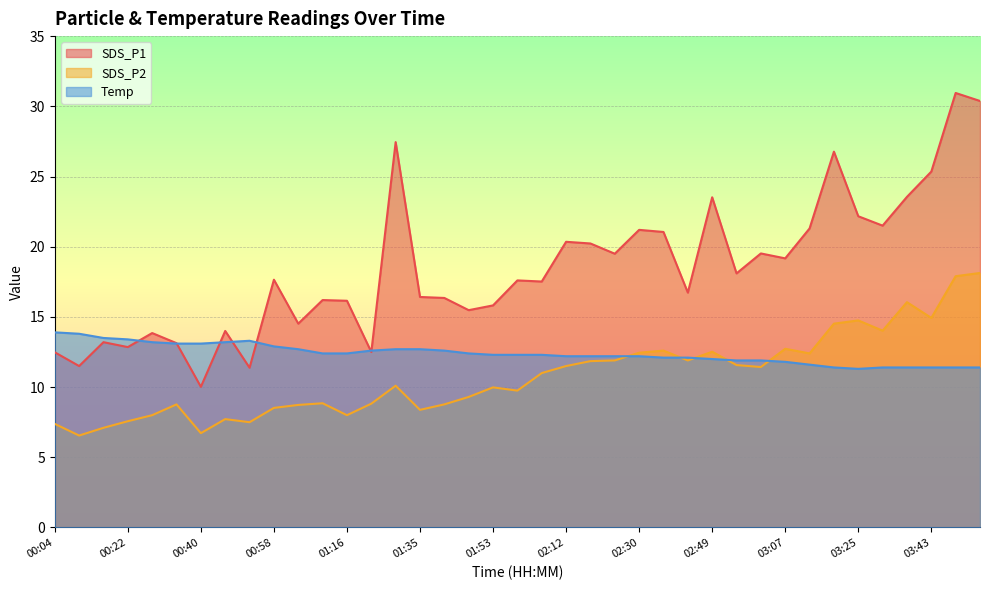

What is the value of the SDS_P1 point at the 14th from the left?

12.5